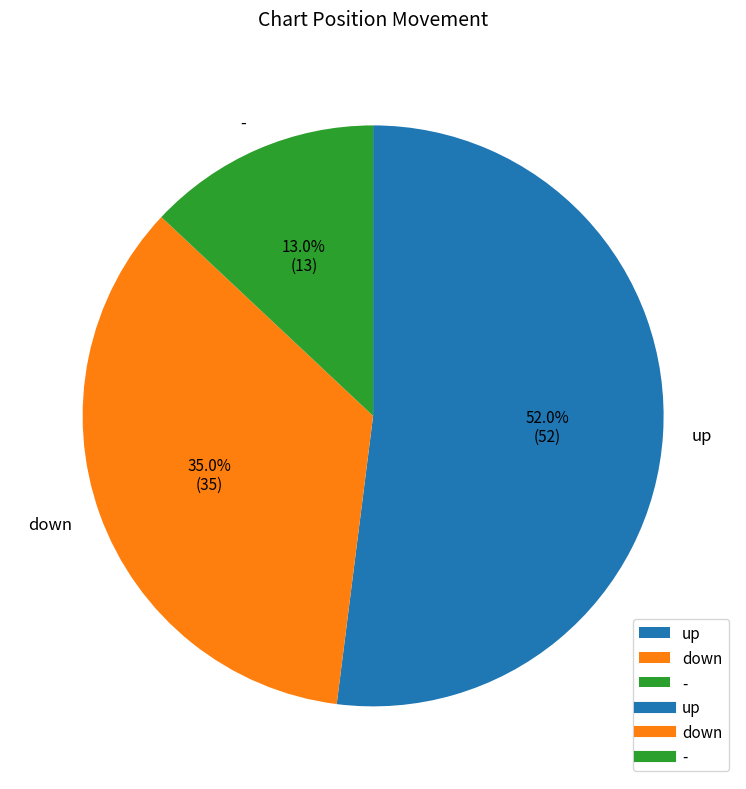

Which category accounts for the majority?

up